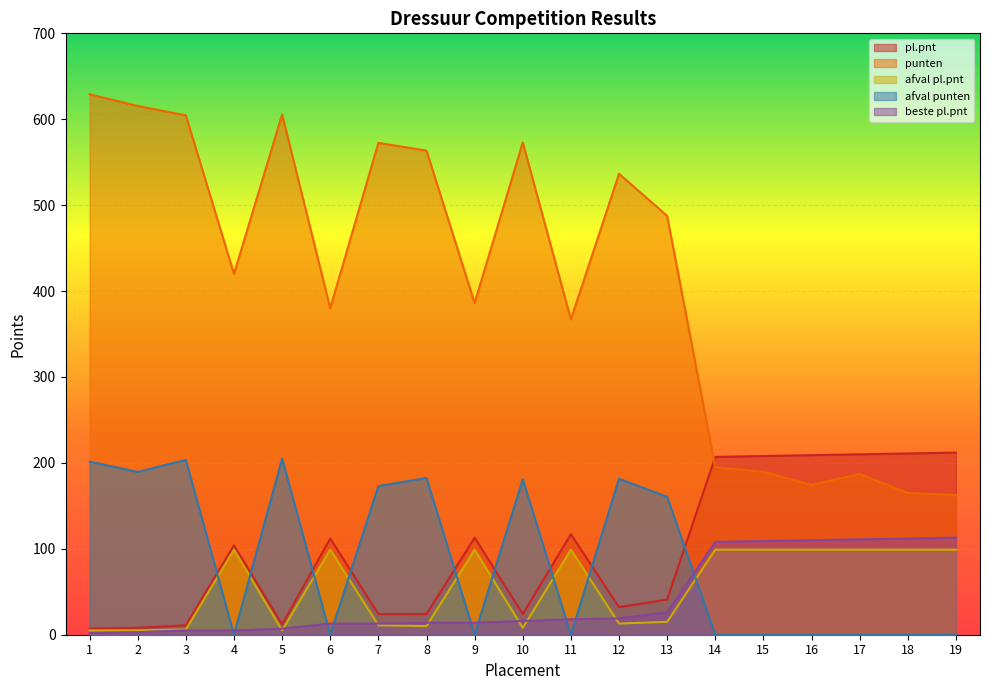

Does the chart display data point markers on the line(s)?

No